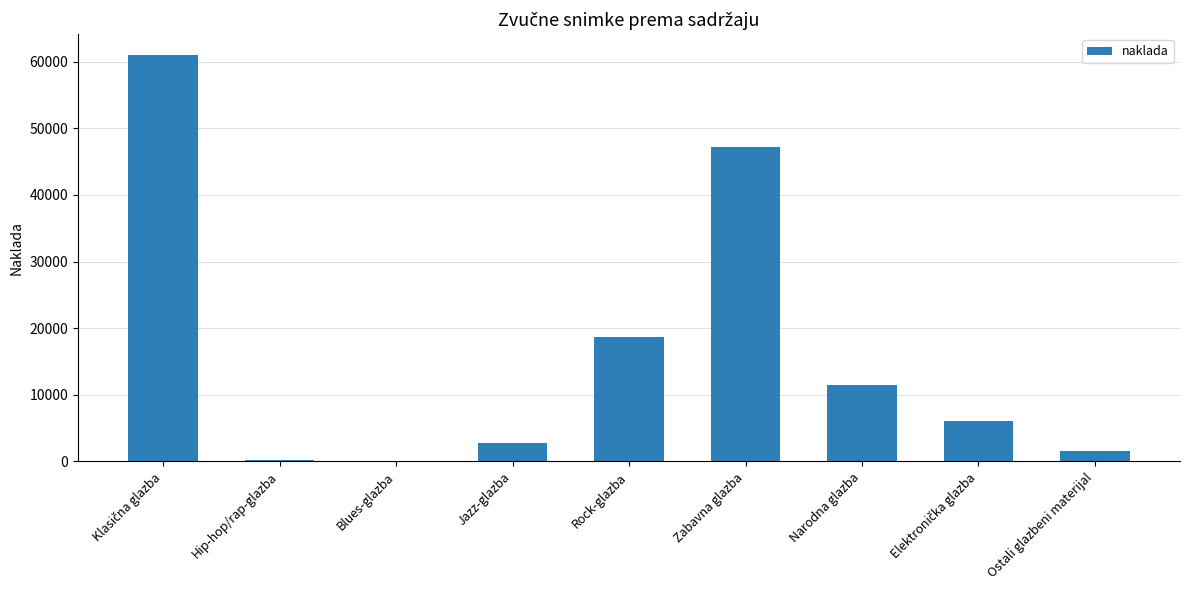

What is the maximum value shown in the chart?

61068